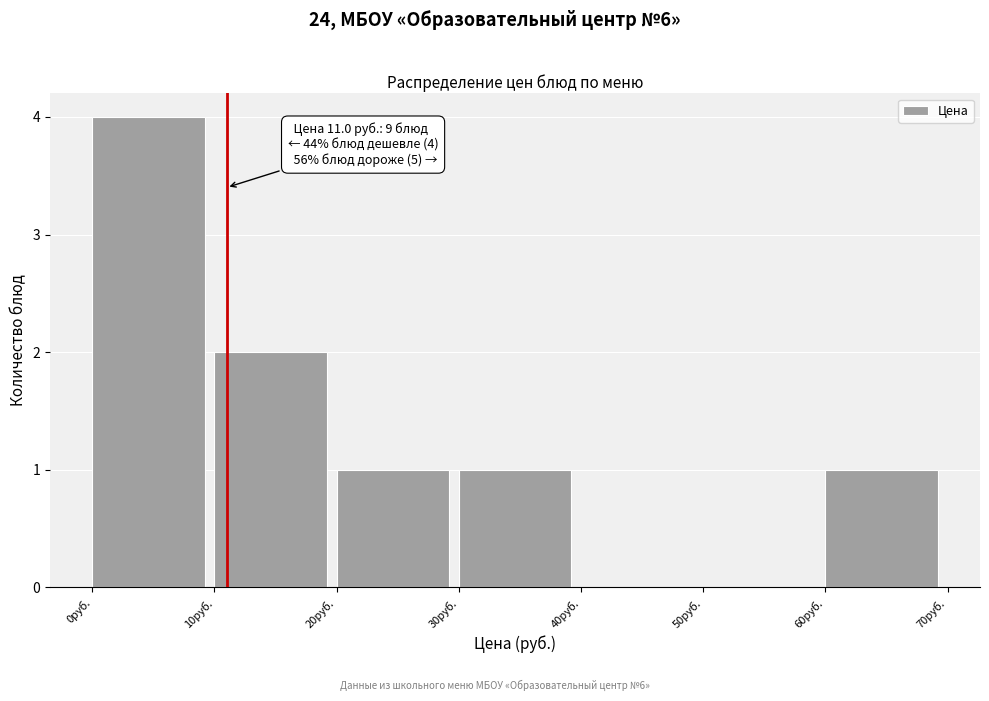

Which range on the x-axis has the tallest bar?

0 to 10